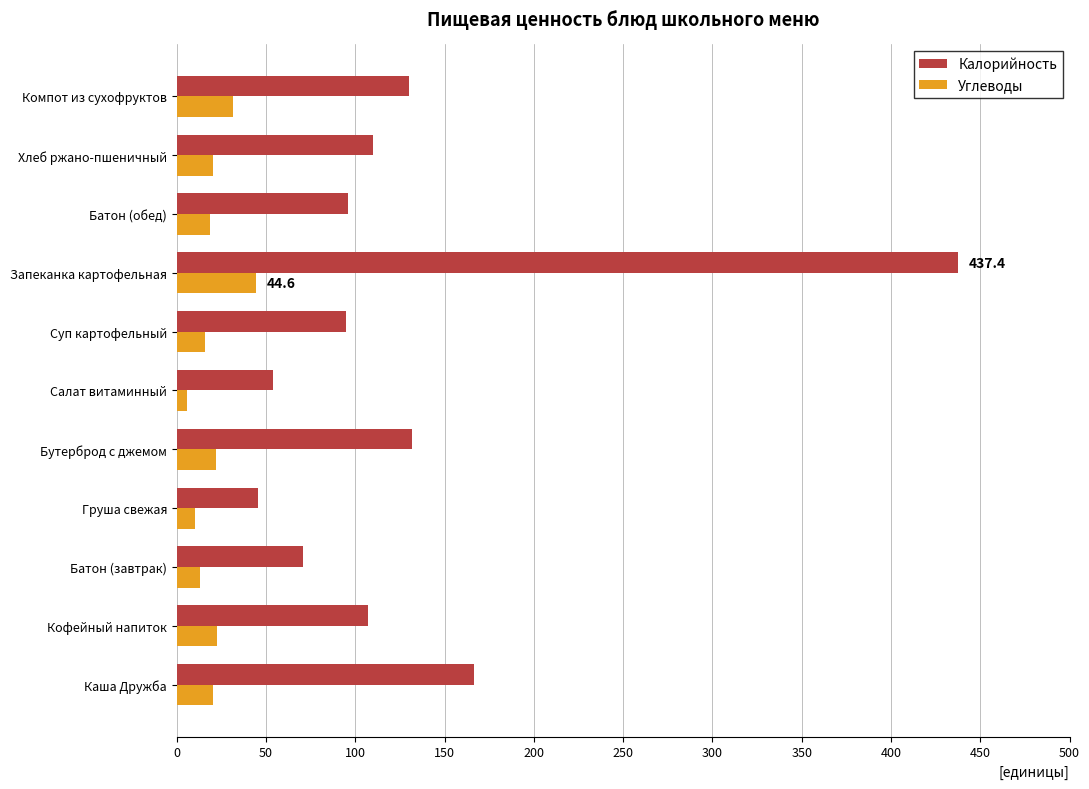

The value of Калорийность at Хлеб ржано-пшеничный is 55.6. True or false?

False